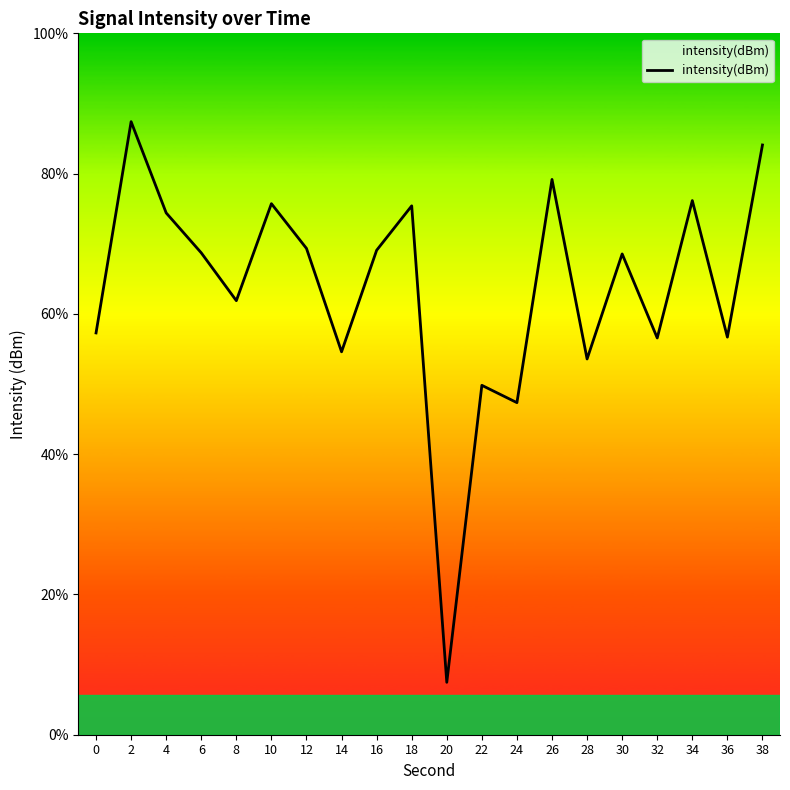

At which category does the chart reach its minimum across all series?

20